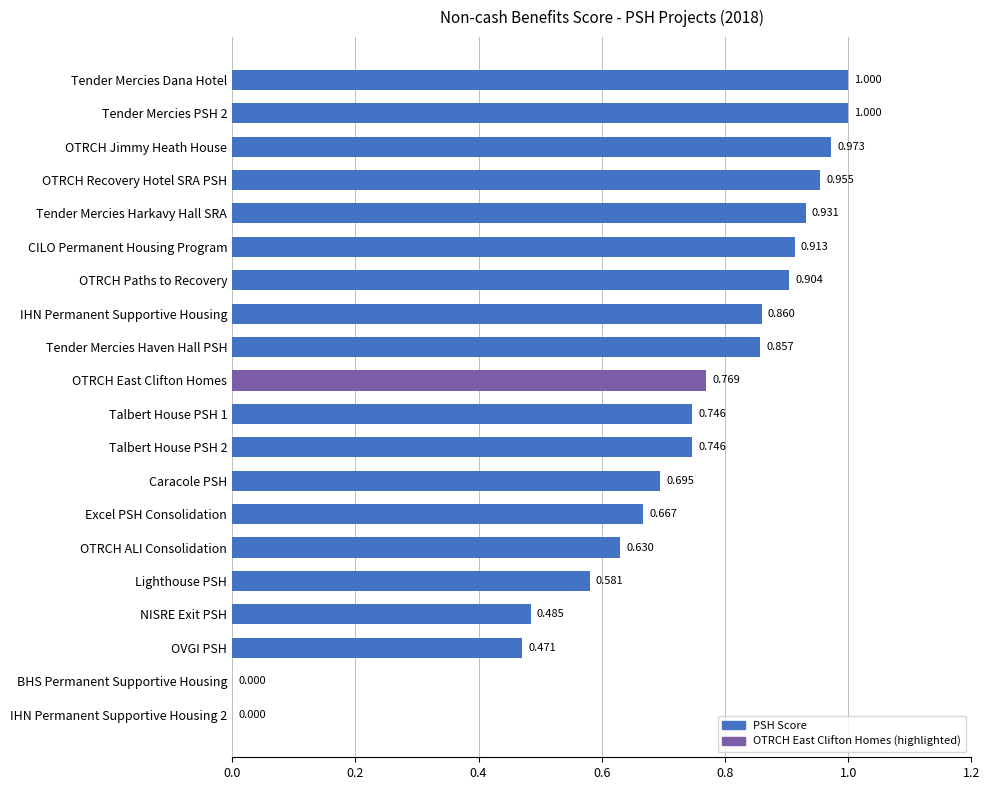

Which has a higher value, Tender Mercies Dana Hotel or NISRE Exit PSH?

Tender Mercies Dana Hotel